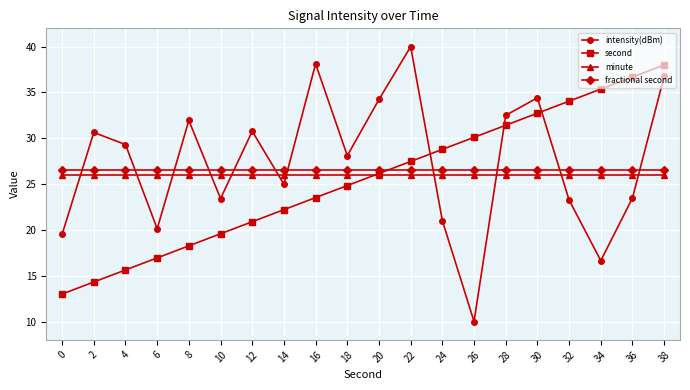

List the series in order of their overall mean, lowest first.

second, minute, fractional second, intensity(dBm)